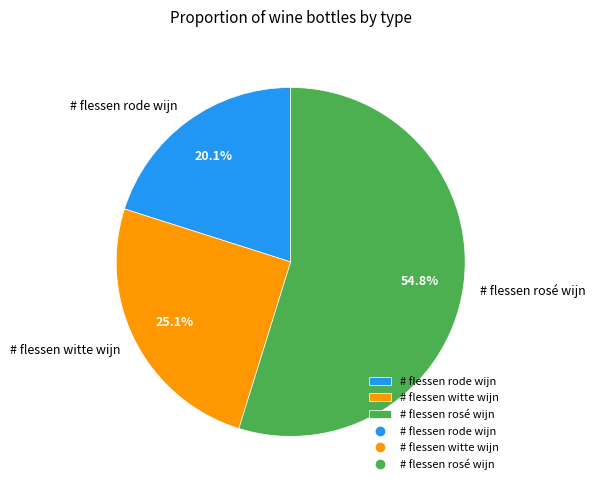

Which category has the biggest portion of the pie?

# flessen rosé wijn